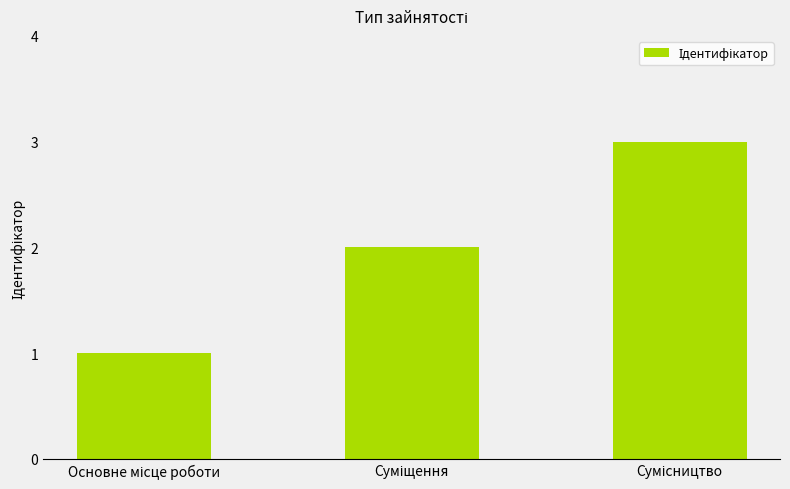

Count the values in the range 1 to 3.

3